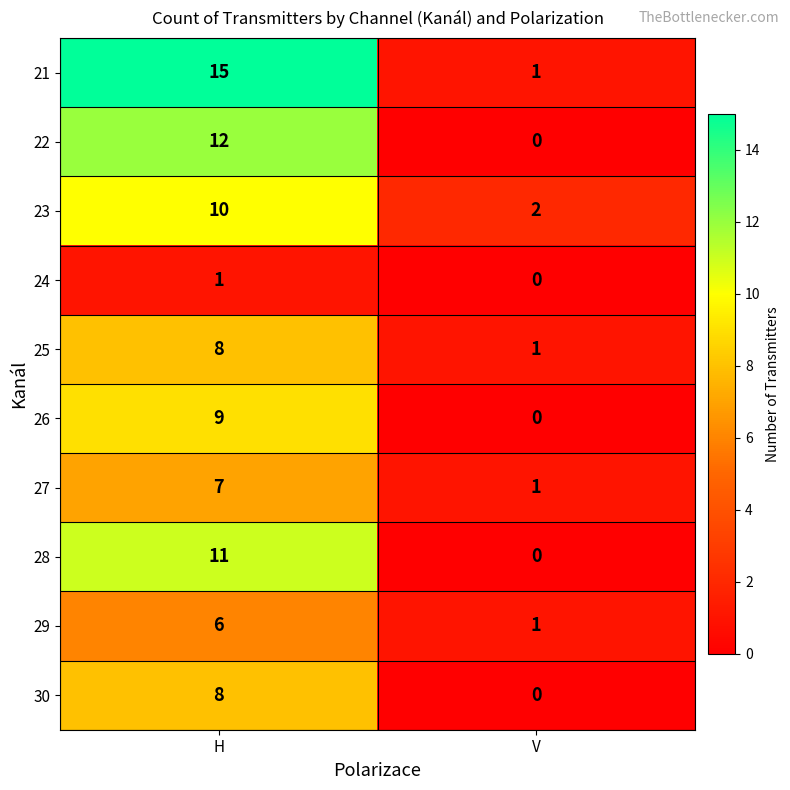

Which label corresponds to the smallest value in the chart?

V